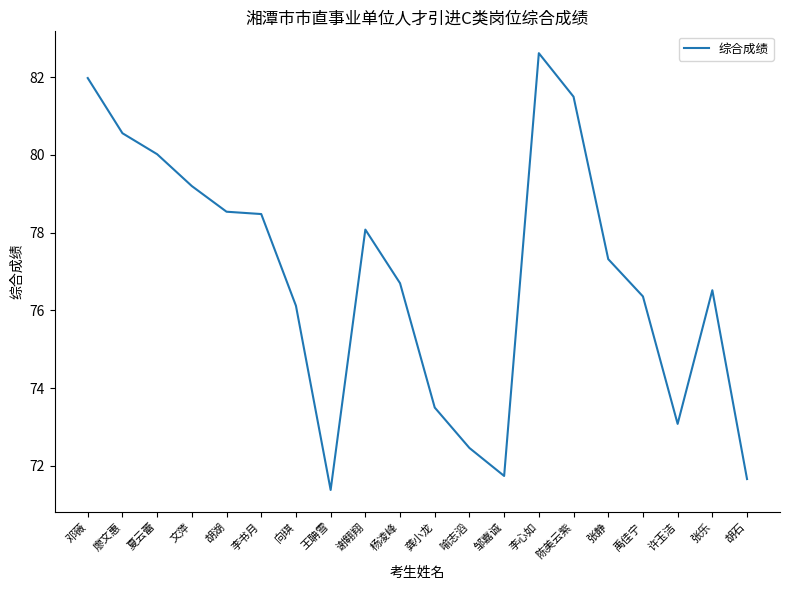

The chart shows a value of 80.0 at 夏云蕾. True or false?

True